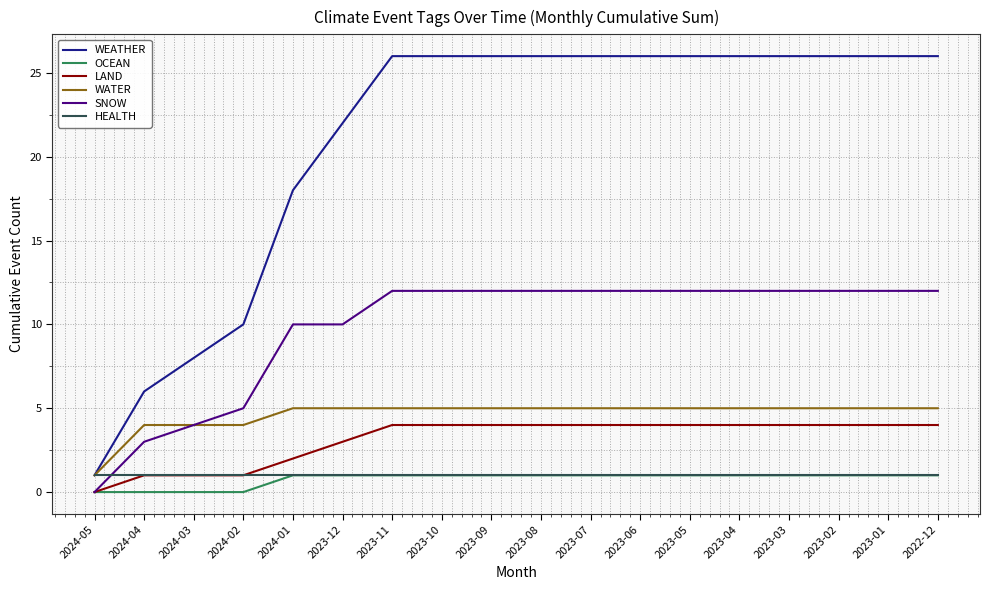

Reading right to left, transcribe all the data shown in this chart.

WEATHER: 26	26	26	26	26	26	26	26	26	26	26	26	22	18	10	8	6	1
OCEAN: 1	1	1	1	1	1	1	1	1	1	1	1	1	1	0	0	0	0
LAND: 4	4	4	4	4	4	4	4	4	4	4	4	3	2	1	1	1	0
WATER: 5	5	5	5	5	5	5	5	5	5	5	5	5	5	4	4	4	1
SNOW: 12	12	12	12	12	12	12	12	12	12	12	12	10	10	5	4	3	0
HEALTH: 1	1	1	1	1	1	1	1	1	1	1	1	1	1	1	1	1	1